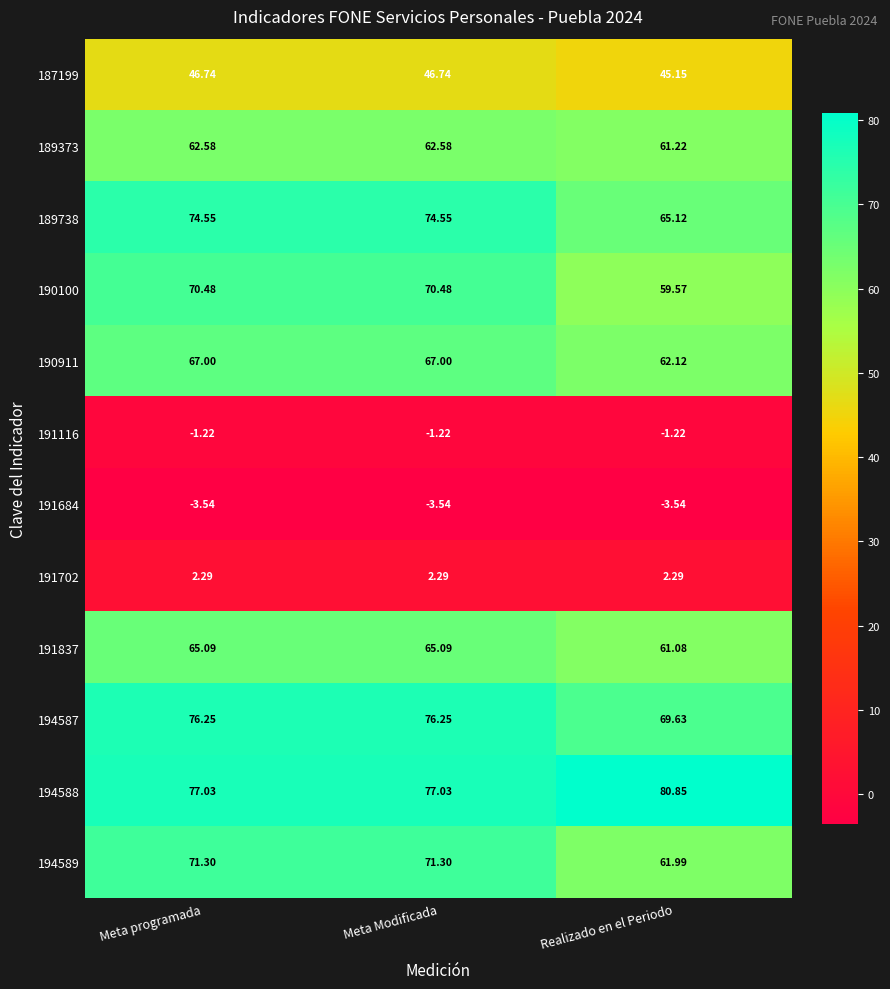

What is the total value across all series at Realizado en el Periodo?

564.3